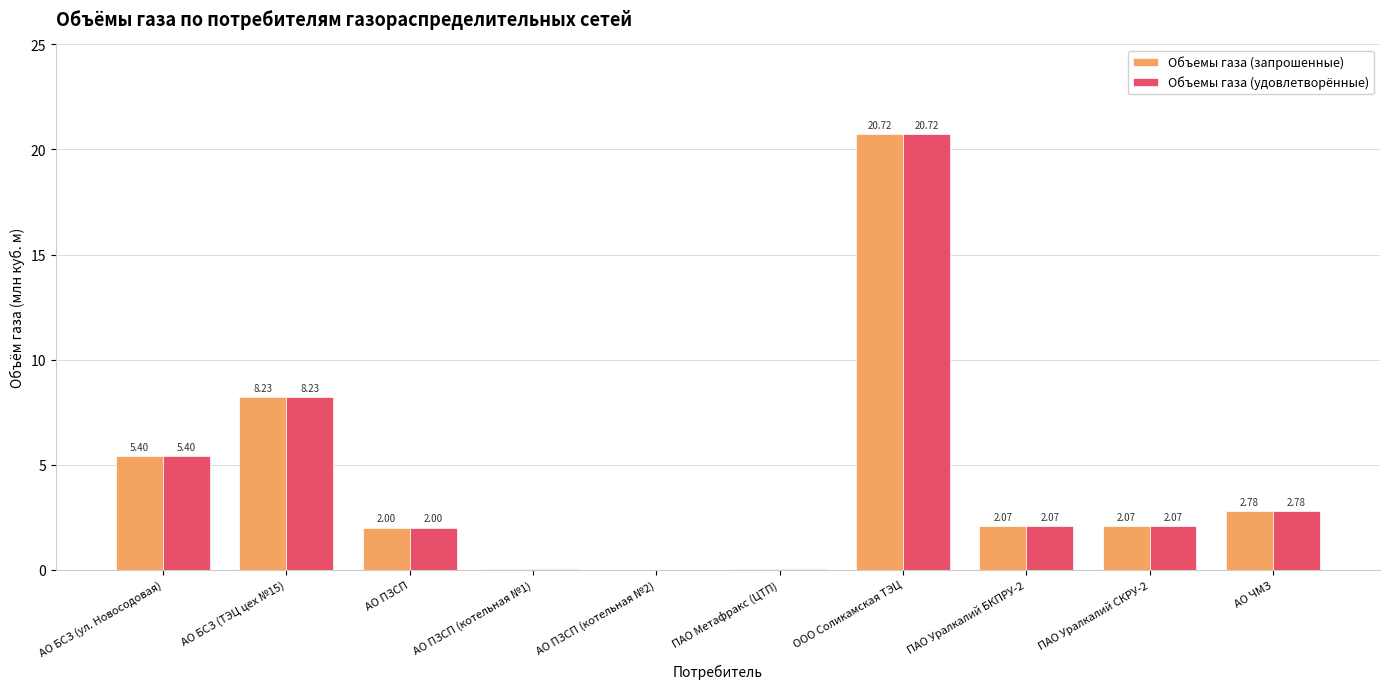

Is the value of Объемы газа (запрошенные) at ПАО Уралкалий СКРУ-2 greater than the value of Объемы газа (удовлетворённые) at АО ПЗСП?

Yes